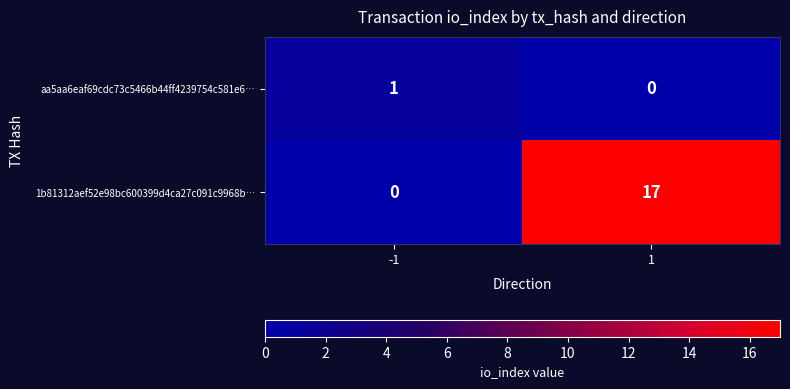

What is the sum of the 1b81312aef52e98bc600399d4ca27c091c9968b… values at 1 and -1?

17